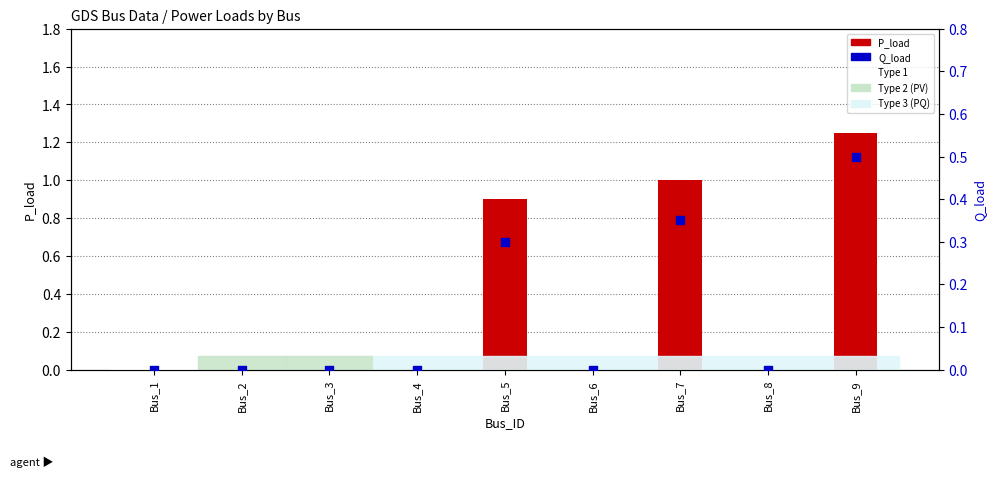

Which series contains the lowest Y value?

P_load